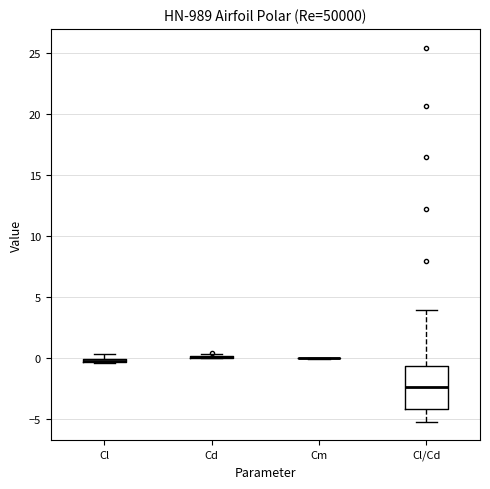

Comparing the boxes themselves (not the whiskers), which one is the tallest?

Cl/Cd